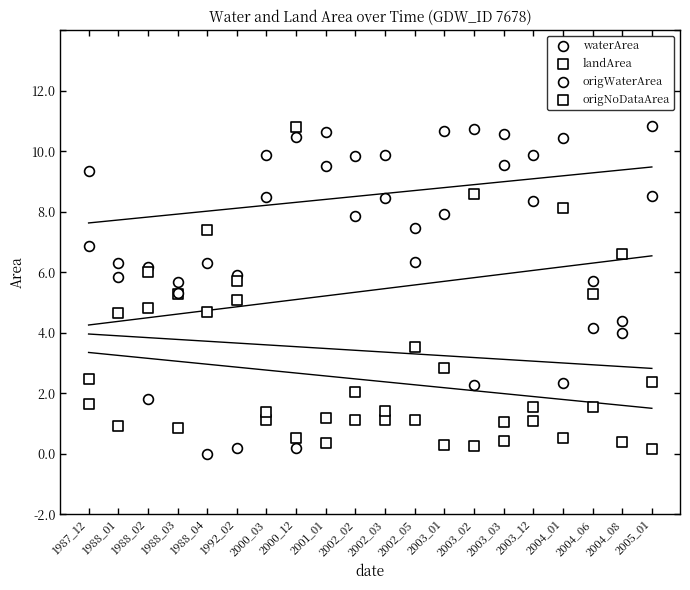

What are all the series names shown in the legend?

waterArea, landArea, origWaterArea, origNoDataArea